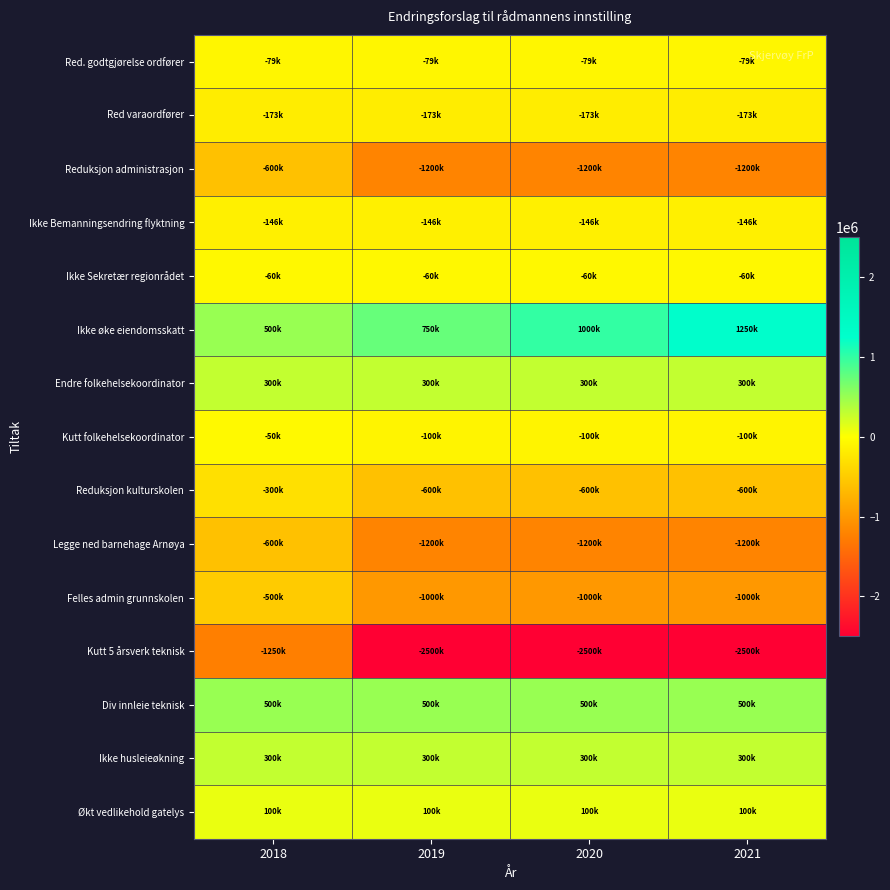

At 2019, list the series in order from largest to smallest.

Ikke øke eiendomsskatt, Div innleie teknisk, Endre folkehelsekoordinator, Ikke husleieøkning, Økt vedlikehold gatelys, Ikke Sekretær regionrådet, Red. godtgjørelse ordfører, Kutt folkehelsekoordinator, Ikke Bemanningsendring flyktning, Red varaordfører, Reduksjon kulturskolen, Felles admin grunnskolen, Reduksjon administrasjon, Legge ned barnehage Arnøya, Kutt 5 årsverk teknisk